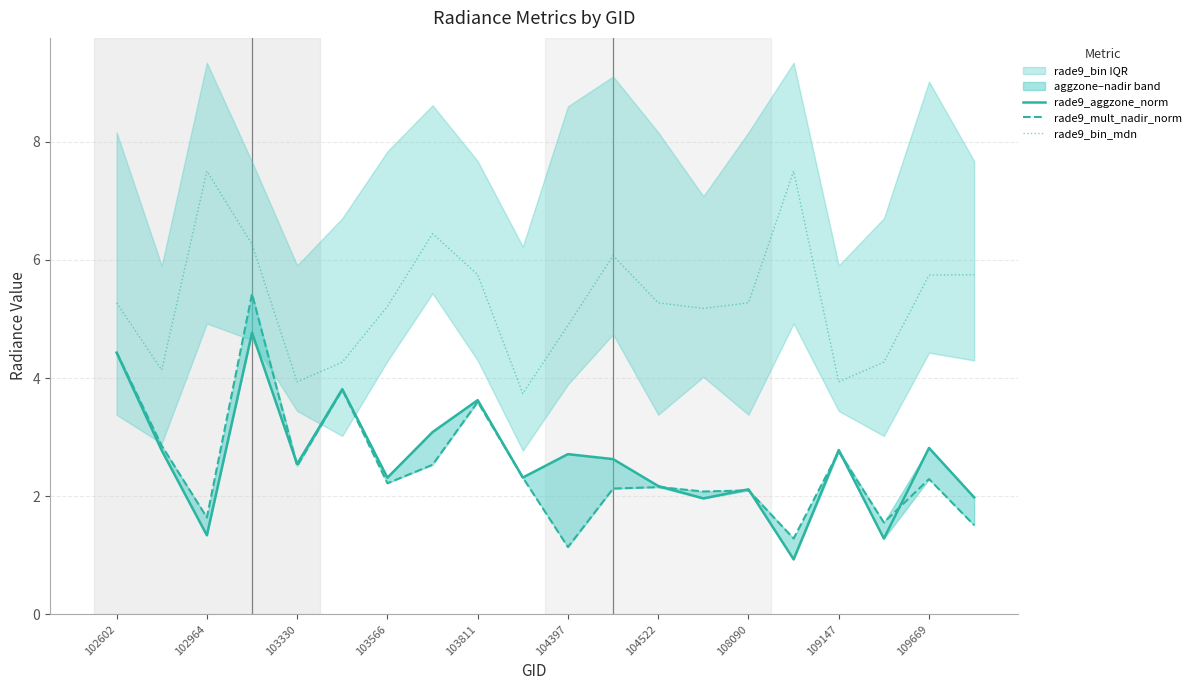

After their last crossing, which series has the higher values: rade9_mult_nadir_norm or rade9_aggzone_norm?

rade9_aggzone_norm